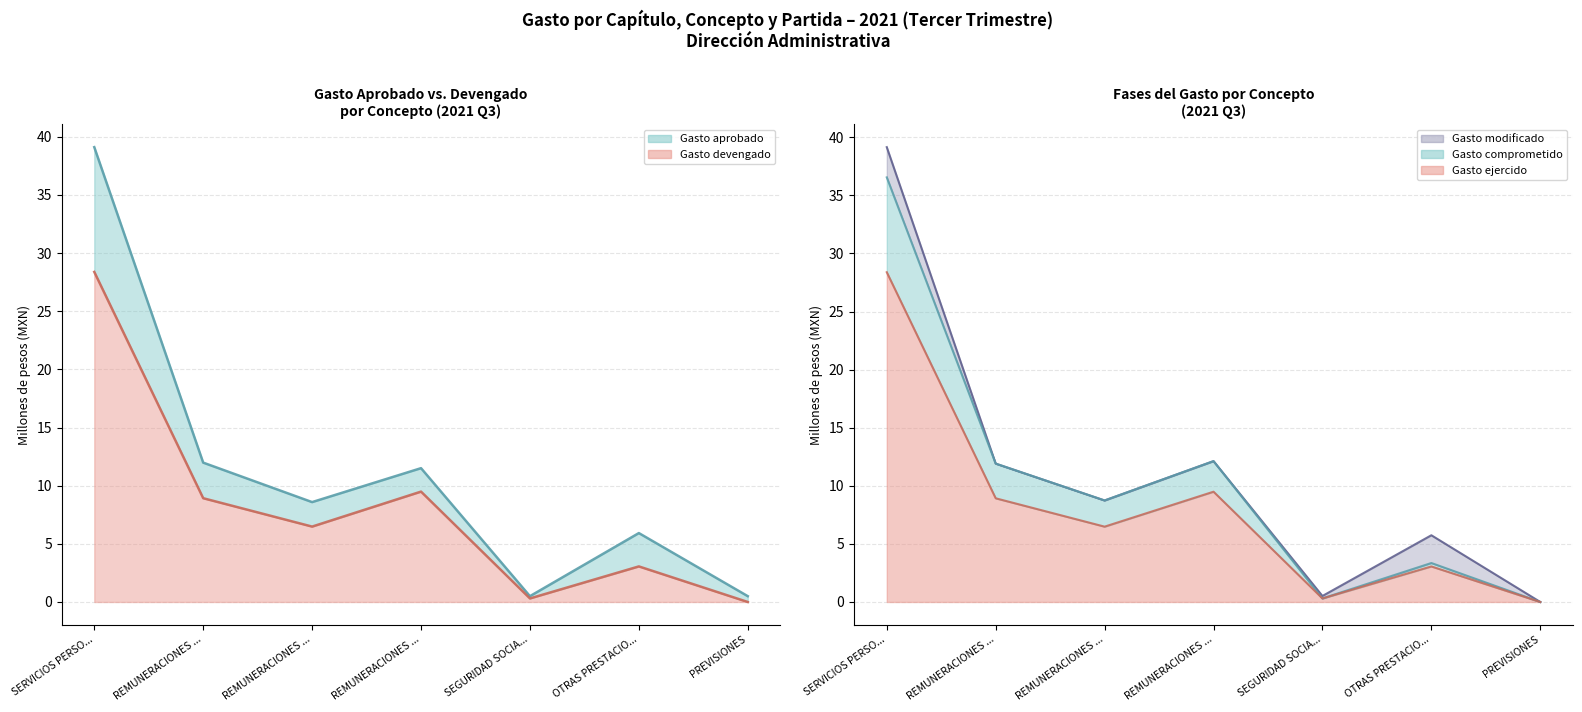

How many series are shown in this chart?

5